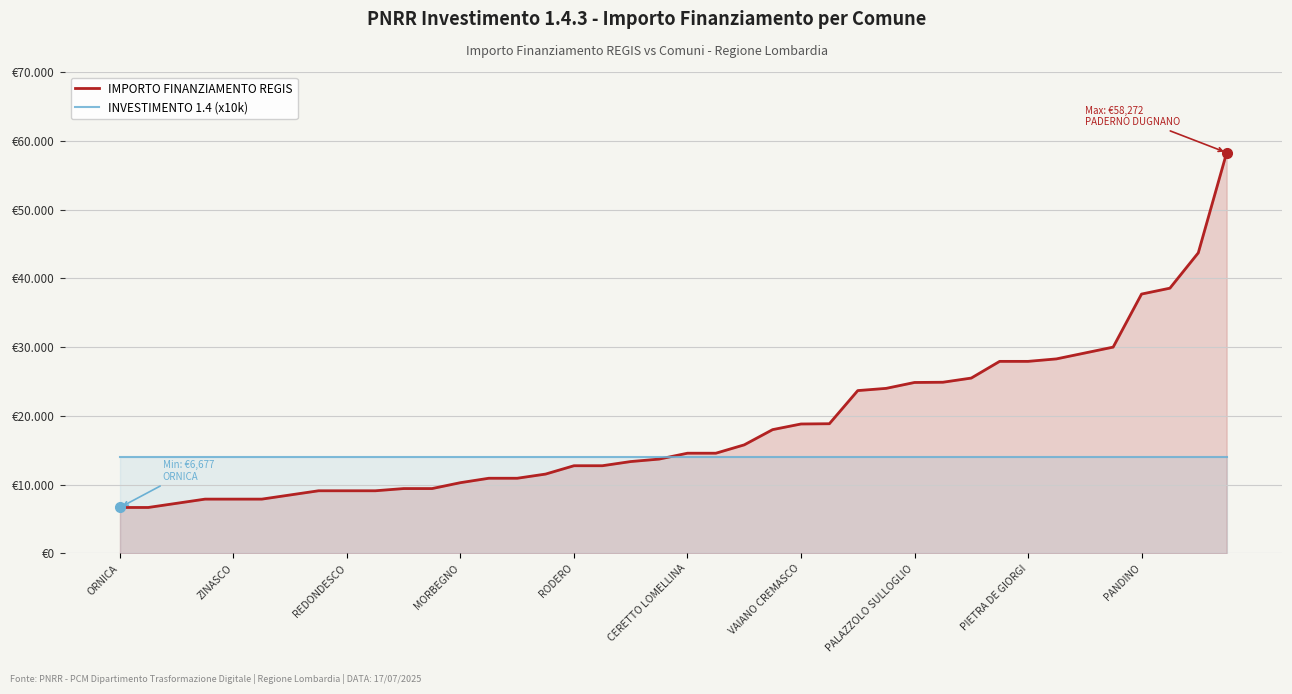

Which series changed the most between 20 and 33?

IMPORTO FINANZIAMENTO REGIS